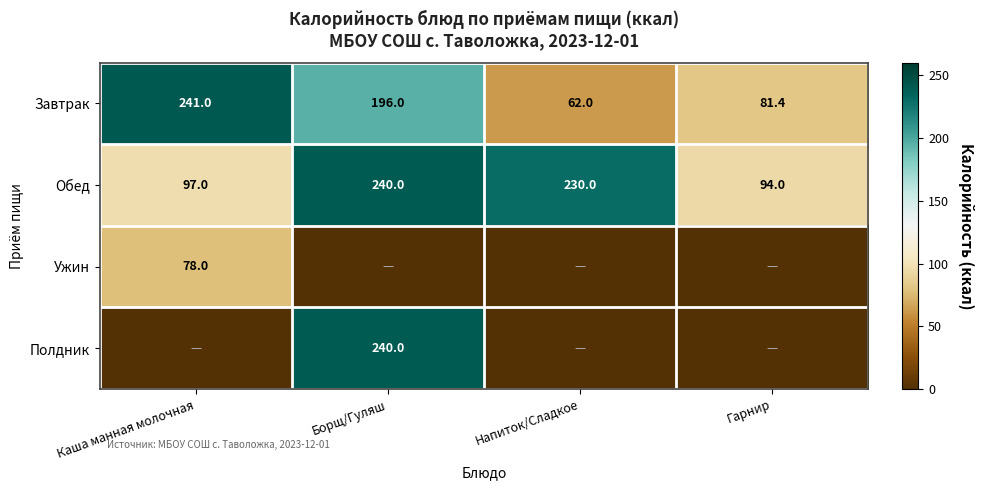

Is the value of Ужин at Каша манная молочная greater than the value of Полдник at Борщ/Гуляш?

No